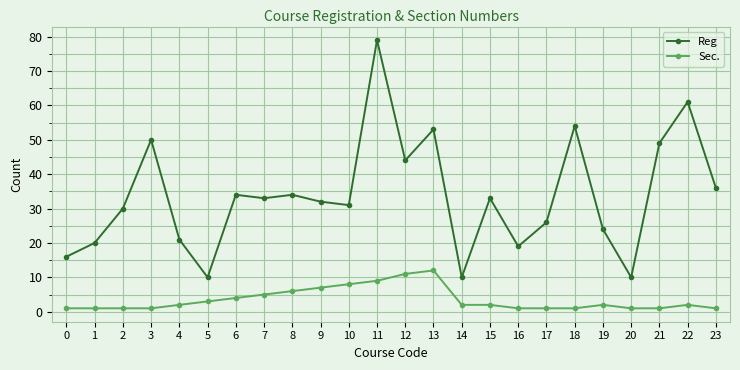

What is the total value across all series at 23?

37